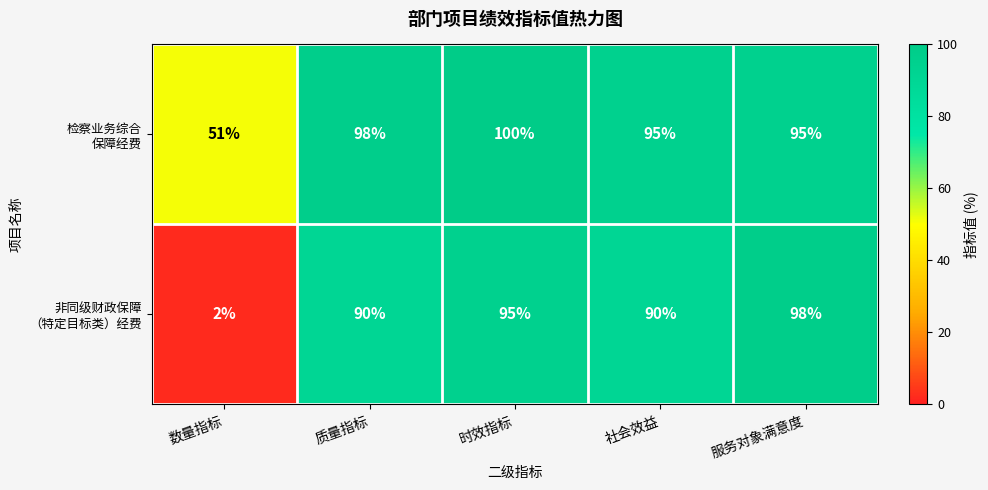

Which label corresponds to the largest value in the chart?

时效指标